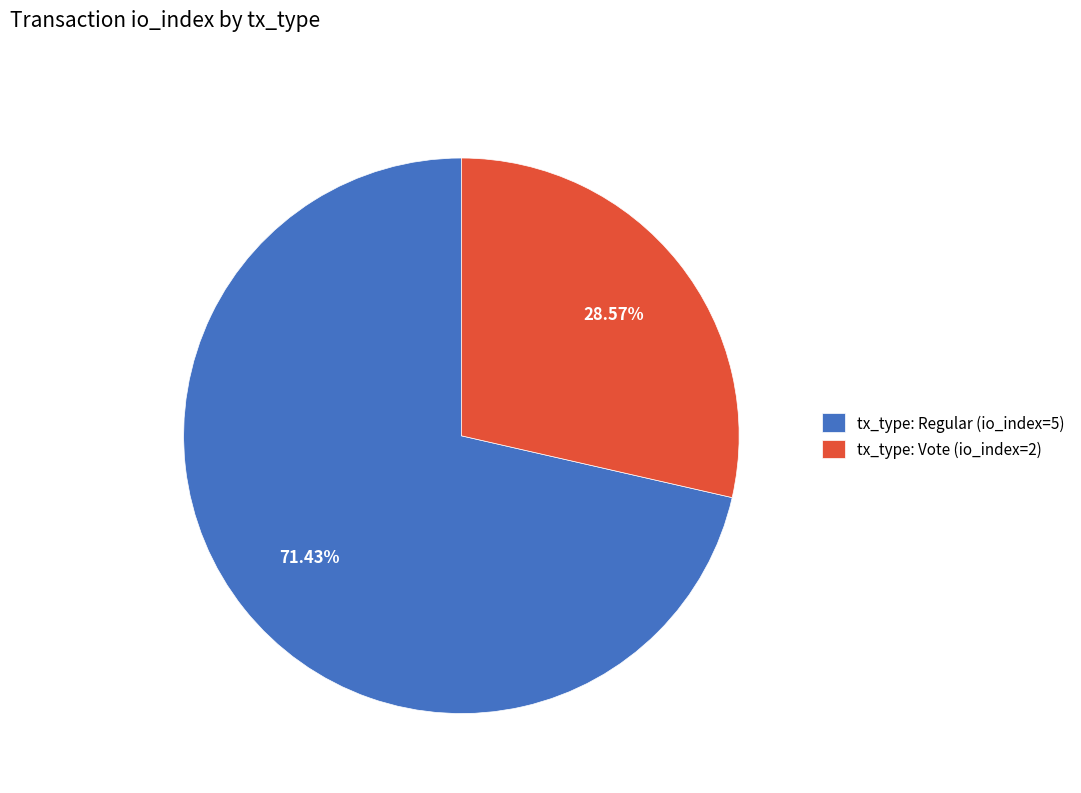

Count the number of slices in the pie.

2